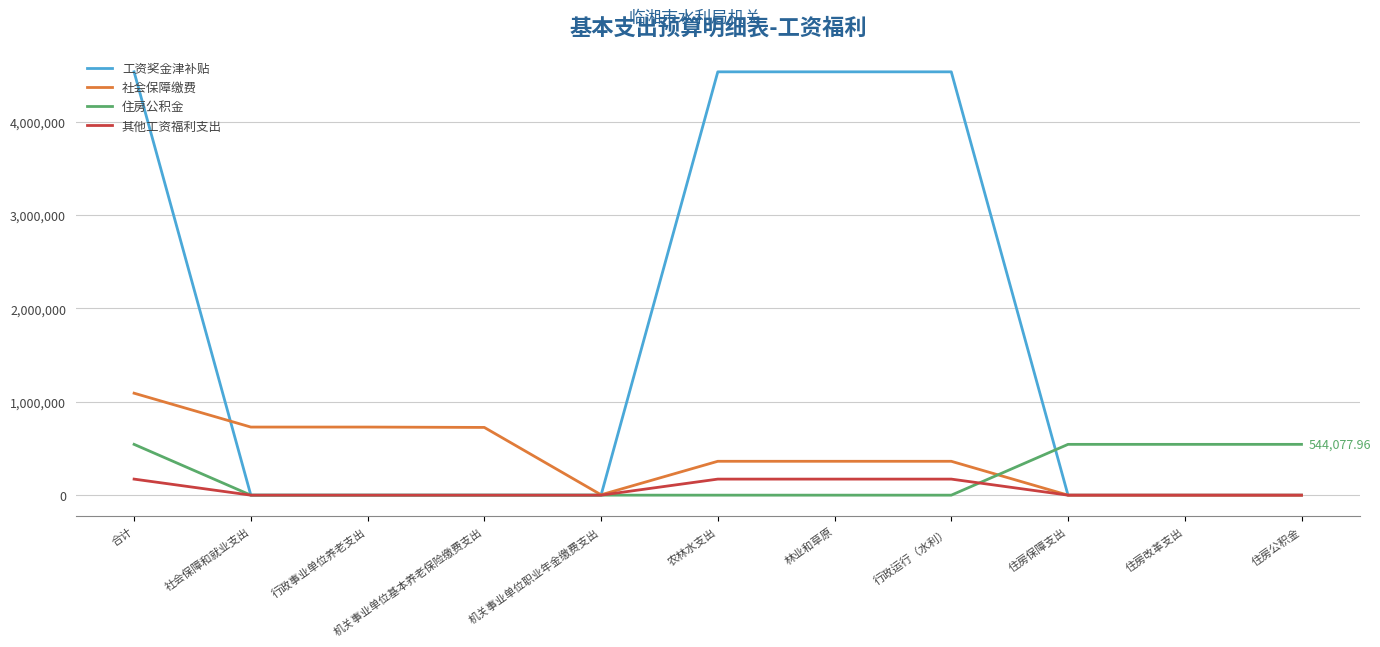

Rank the series by their maximum value, from highest to lowest.

工资奖金津补贴, 社会保障缴费, 住房公积金, 其他工资福利支出